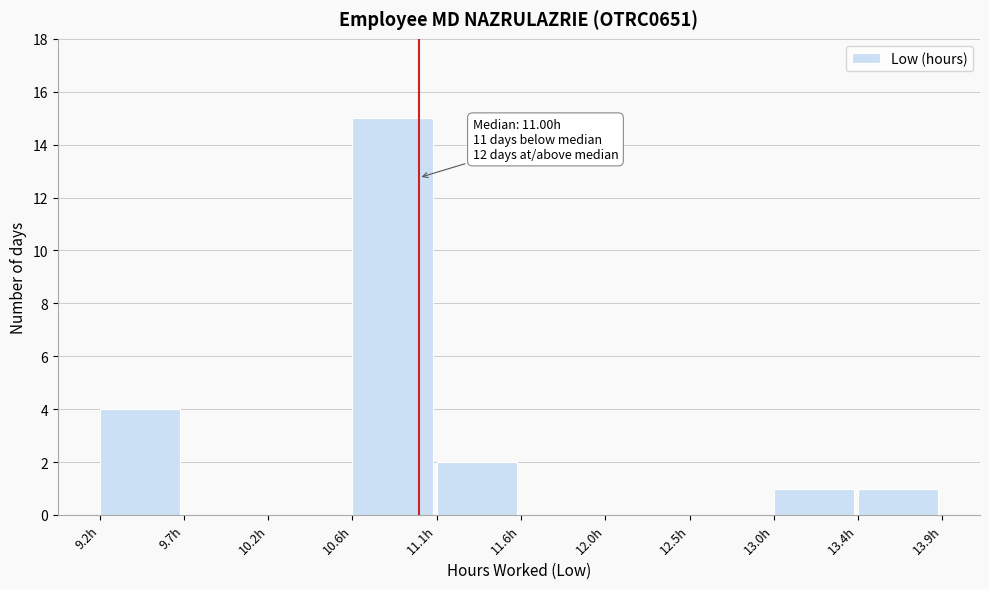

Which range on the x-axis has the tallest bar?

10.63 to 11.10